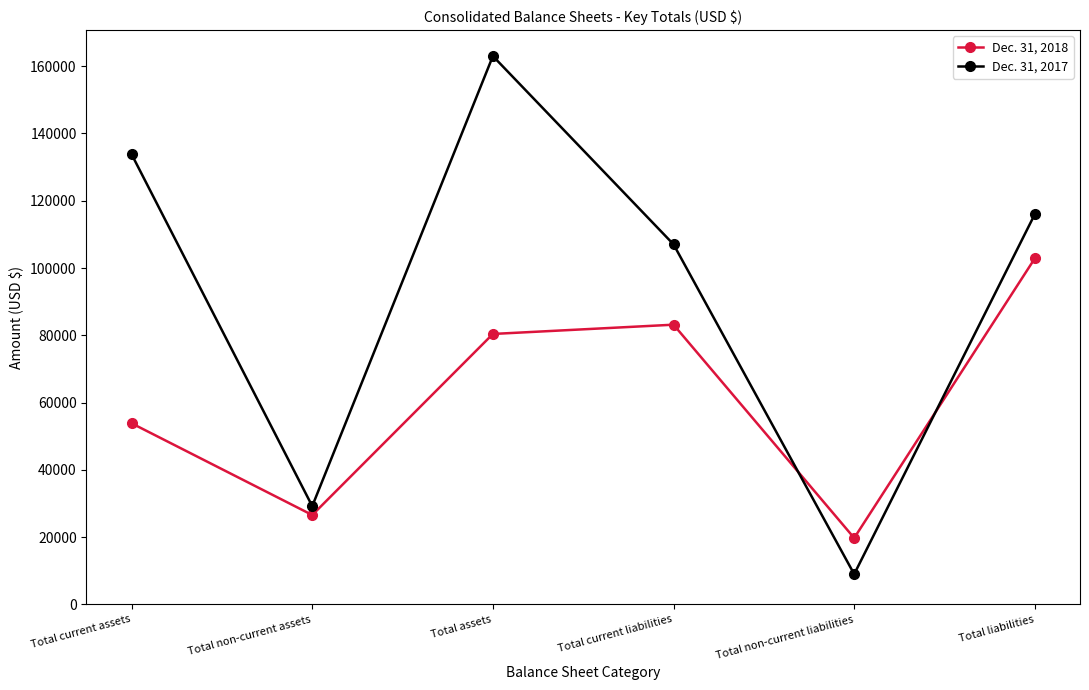

Where does the Dec. 31, 2017 series first go above 116006?

Total current assets